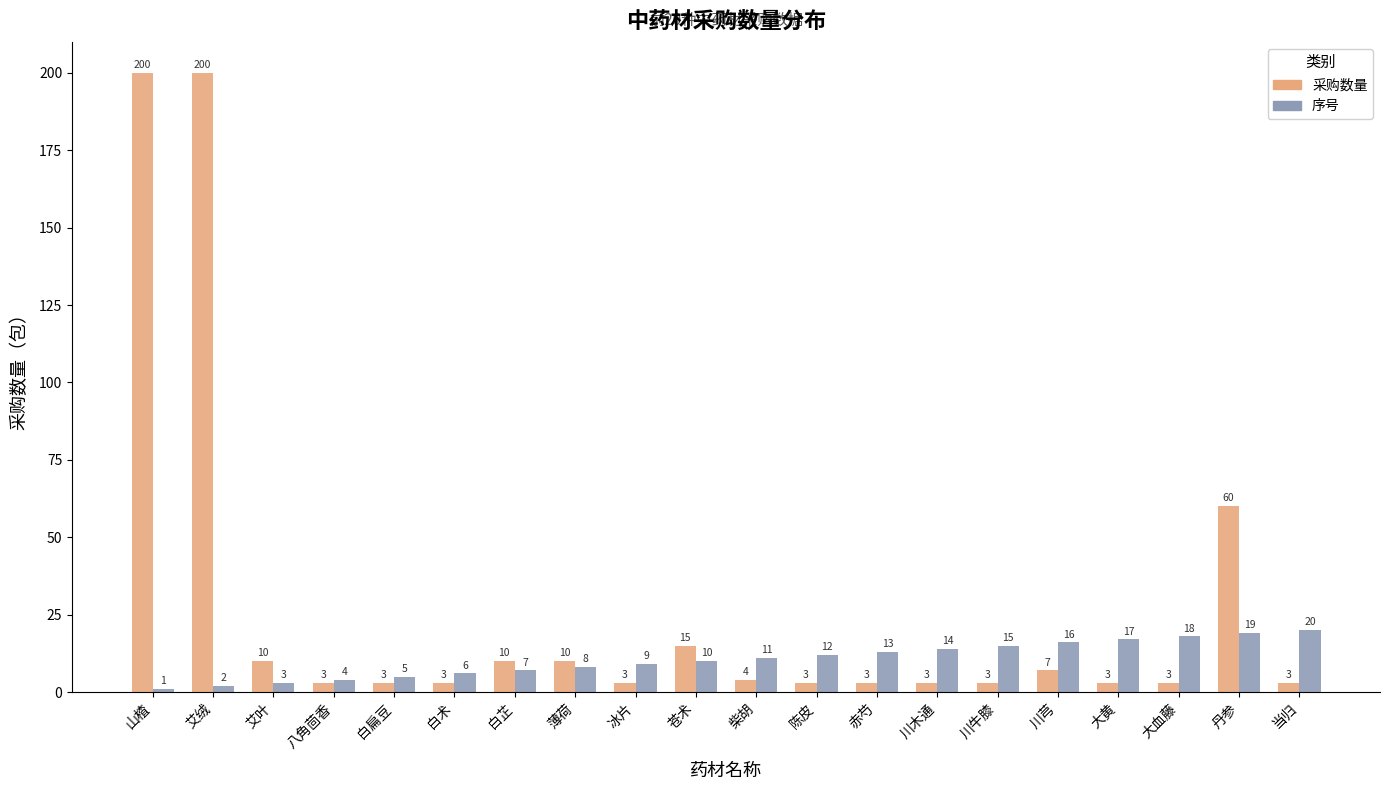

What are all the series names shown in the legend?

采购数量, 序号